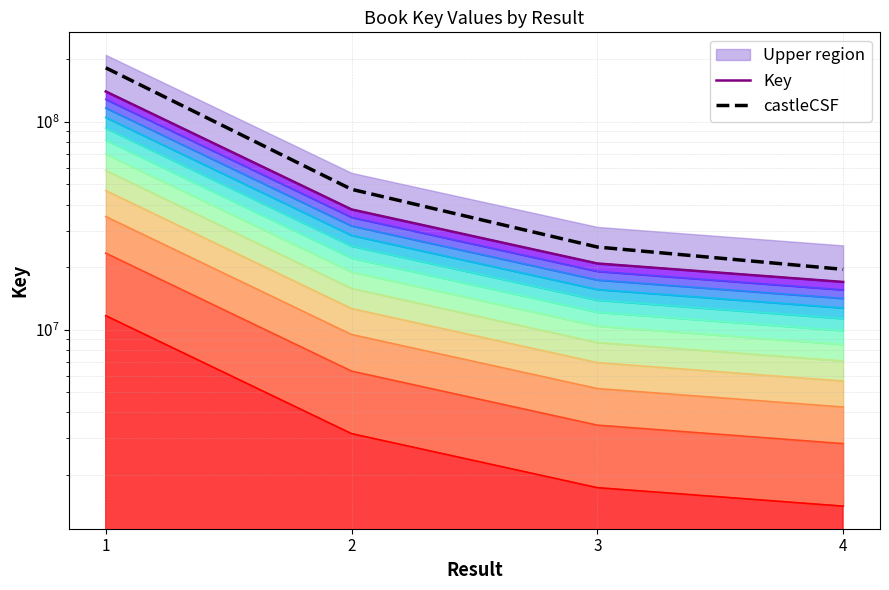

What is the sum of the castleCSF values at 3 and 2?

72375147.0